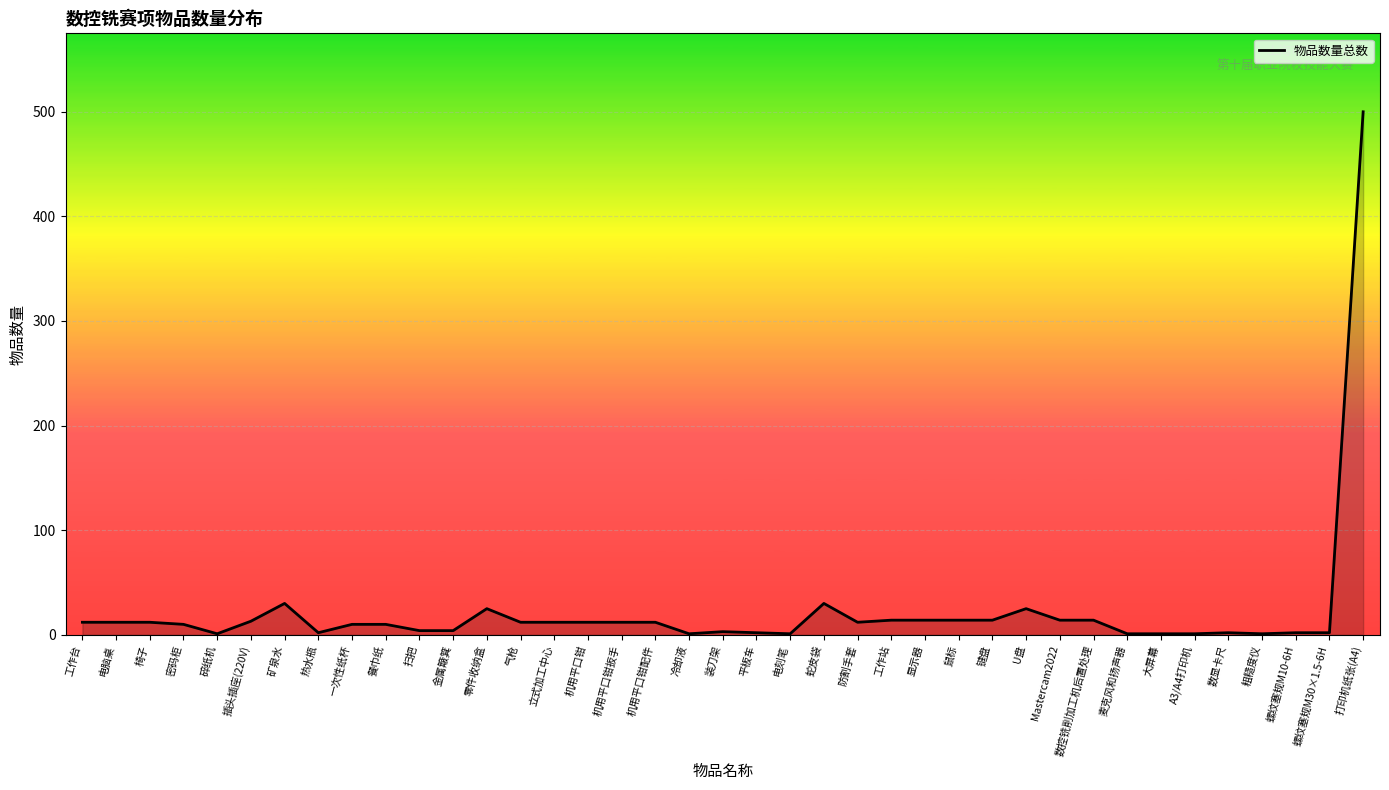

What is the difference between the maximum and minimum values?

499